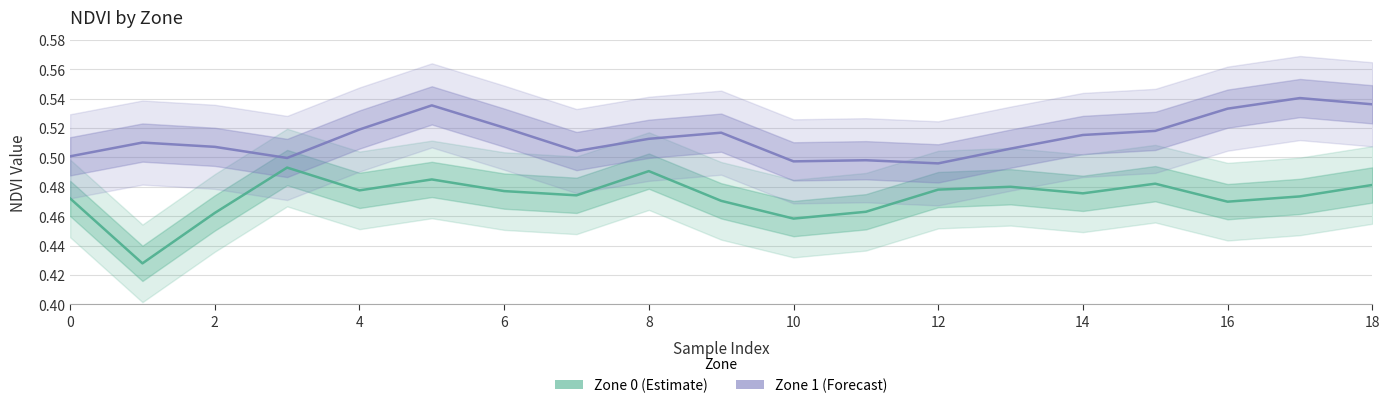

True or false: Zone 1 (Forecast) and Zone 0 (Estimate) cross at least once.

False